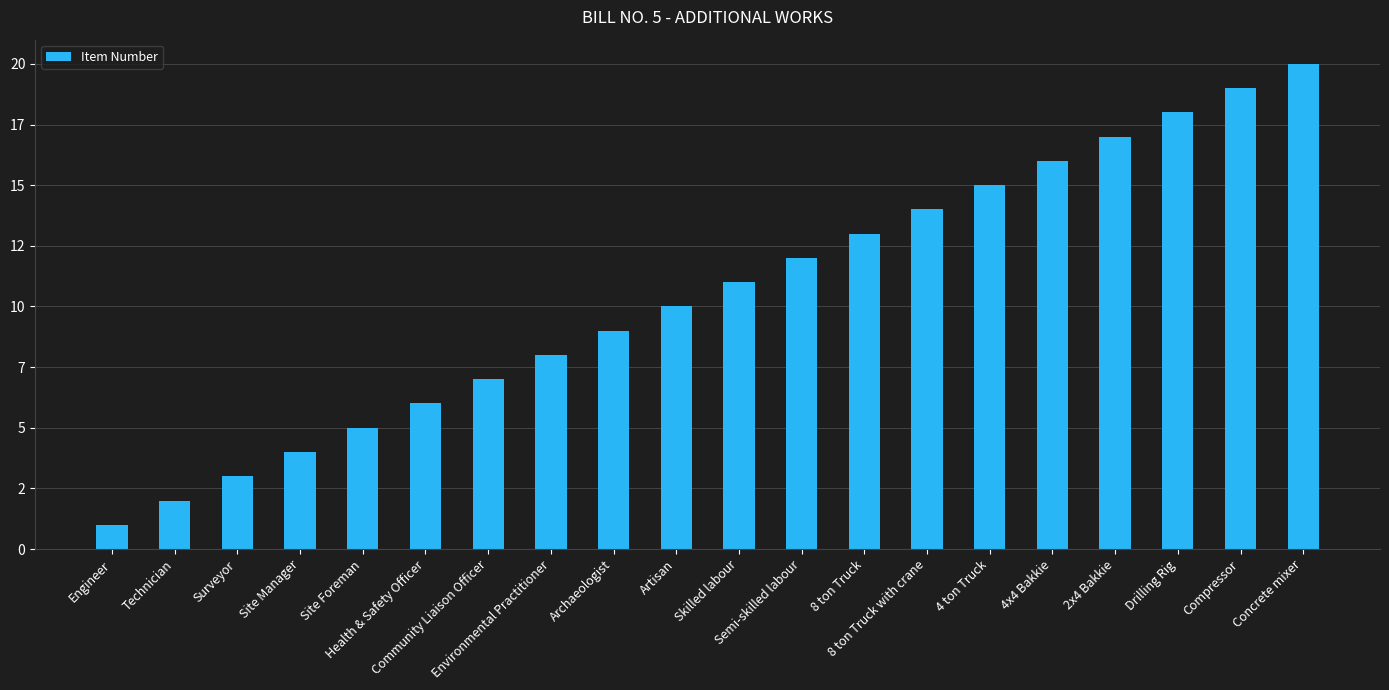

Are the bars horizontal?

No